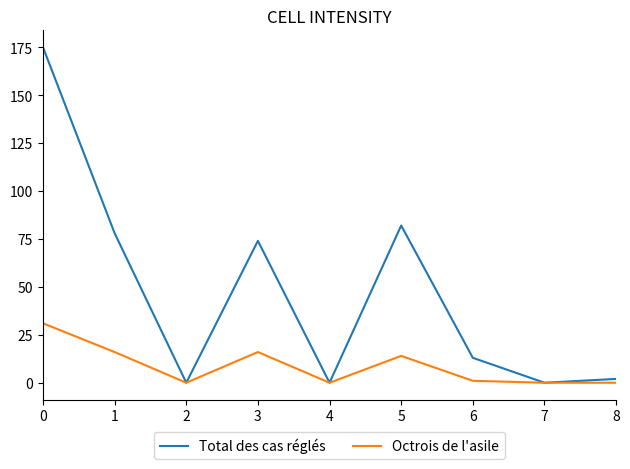

What are all the series names shown in the legend?

Total des cas réglés, Octrois de l'asile